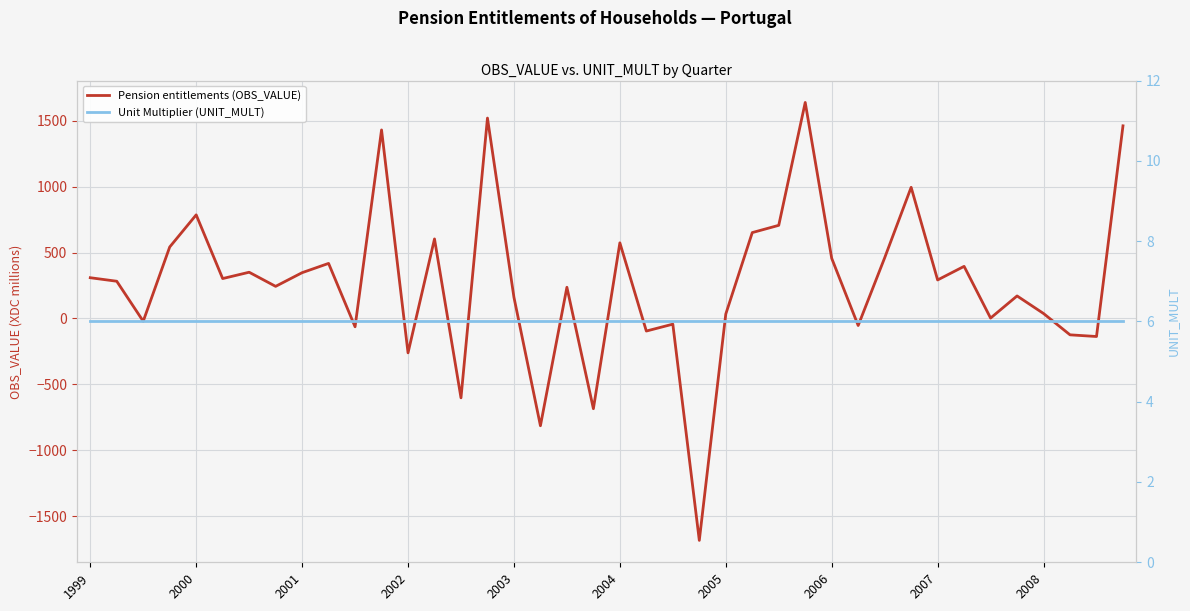

Does the chart display data point markers on the line(s)?

No